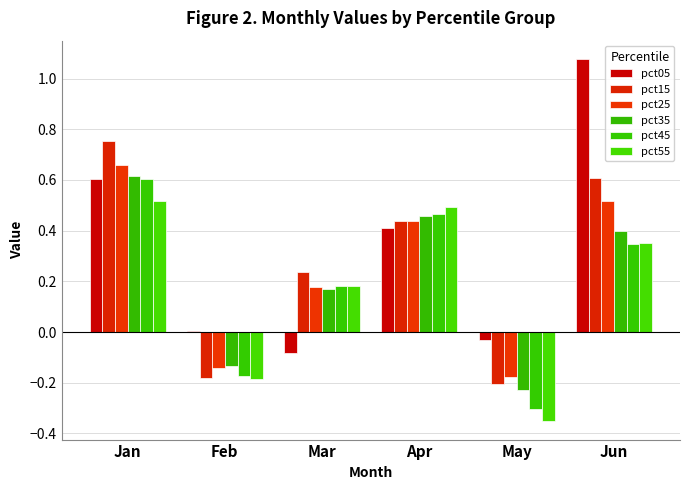

The pct45 series shows -0.0 at Feb. True or false?

False